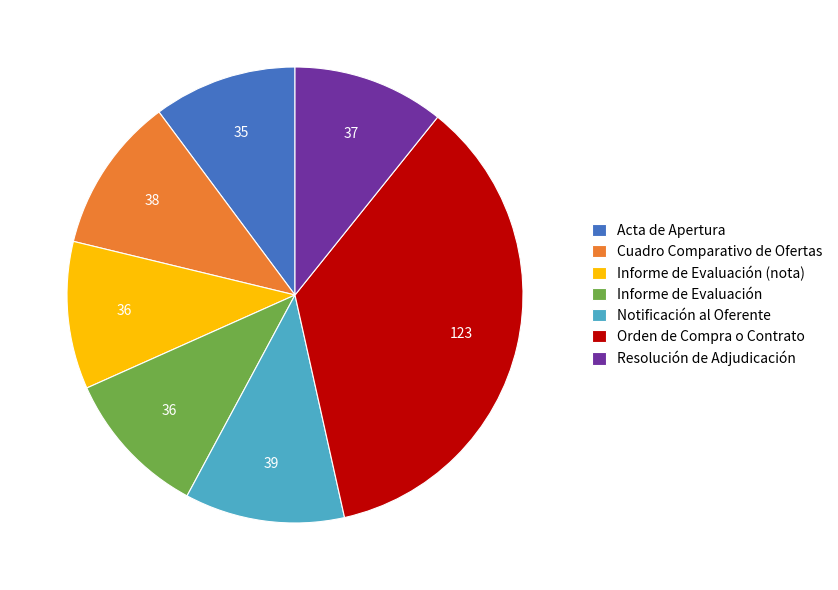

How many segments does this pie chart have?

7